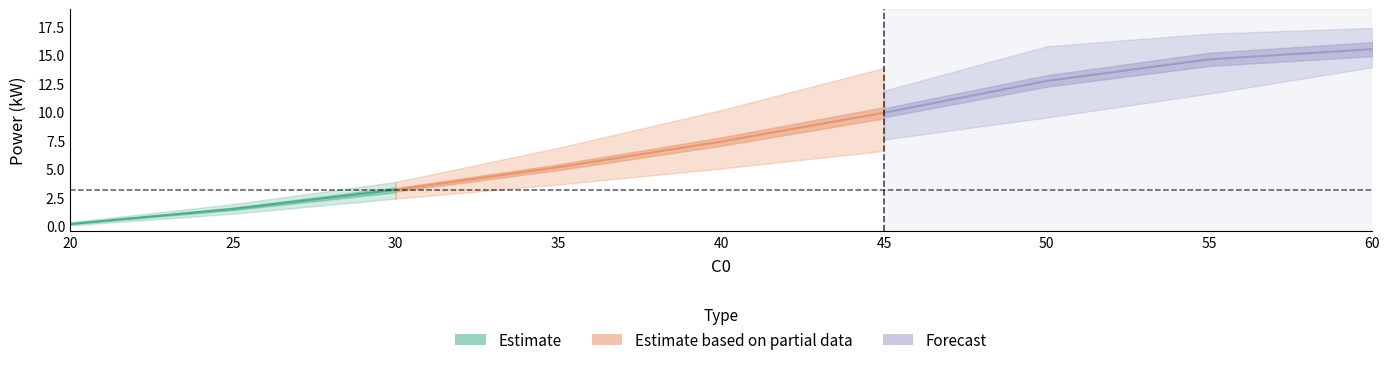

What is the spread (max minus min) of values at 20?

0.3